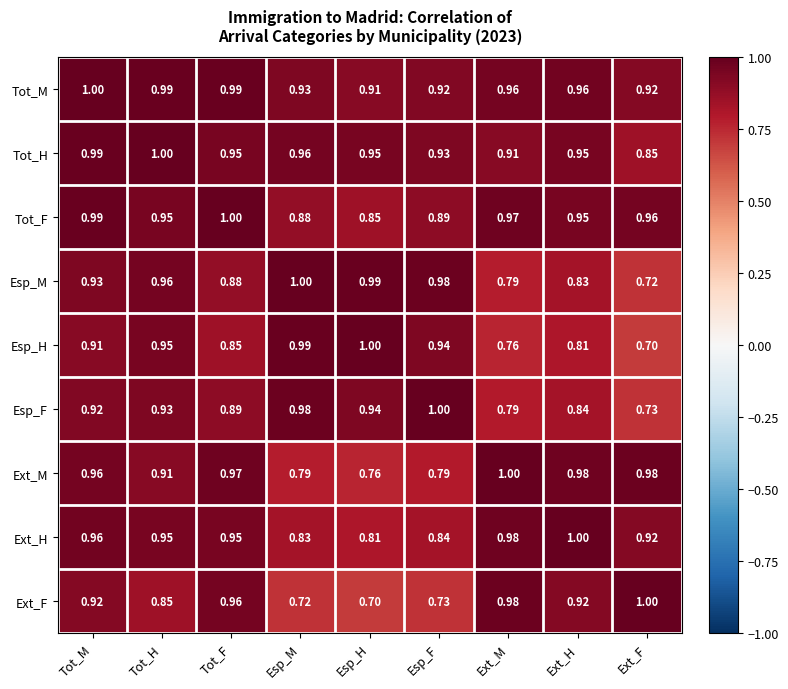

Is the value of Esp_M at Tot_H greater than the value of Esp_H at Tot_F?

Yes